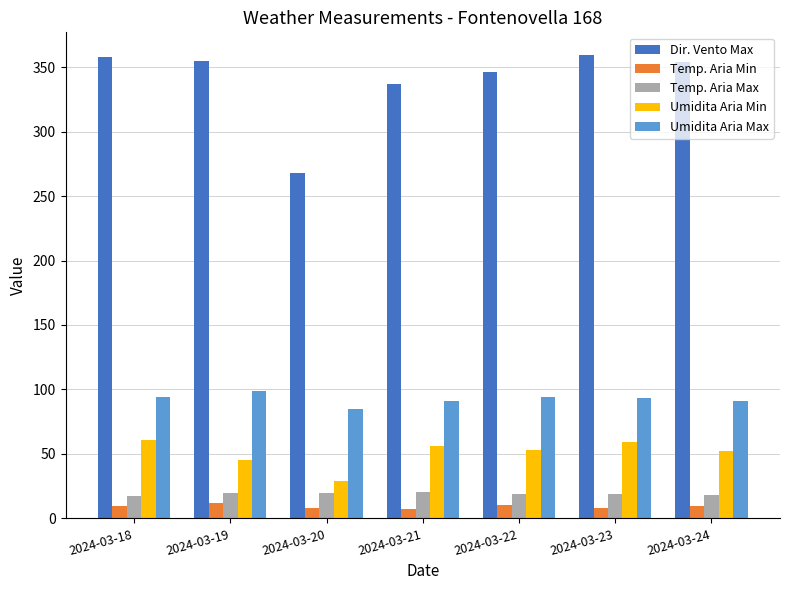

What is the total value across all series at 2024-03-18?

539.4